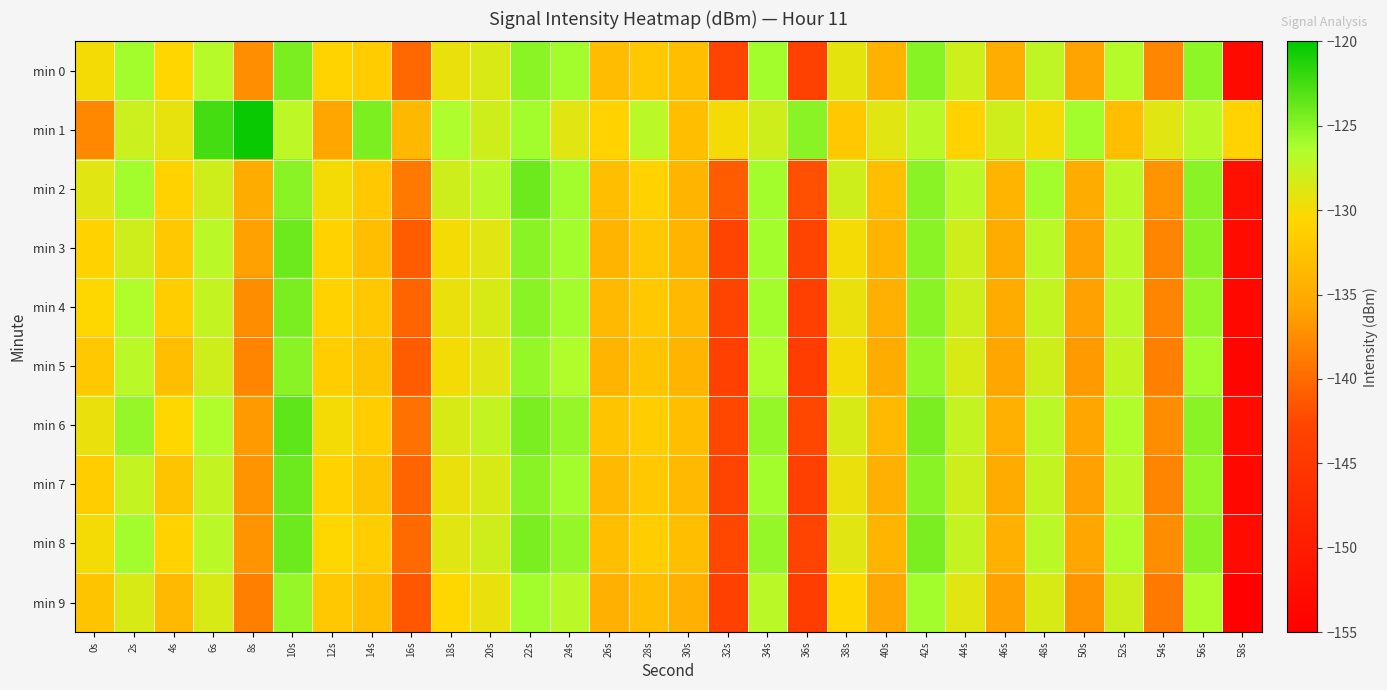

At which category is the sum across all series the highest?

10s